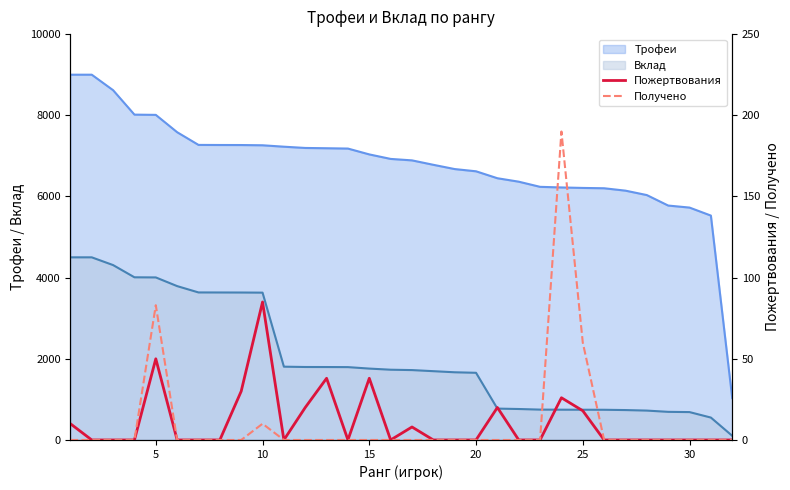

True or false: Пожертвования and Получено intersect in this chart.

False